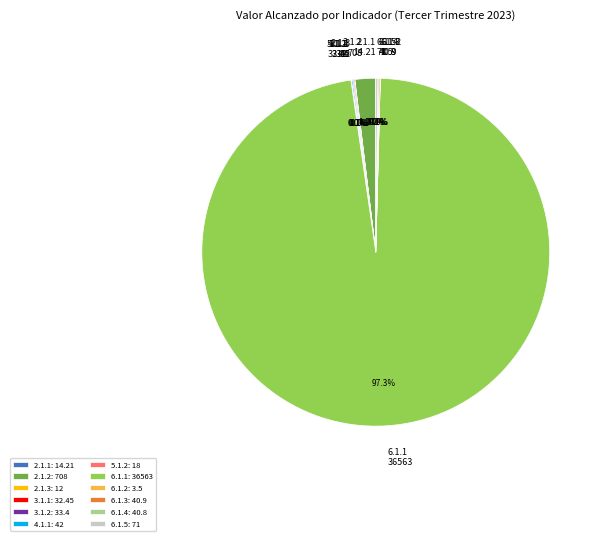

Is 6.1.1: 36563 the majority of the pie?

Yes